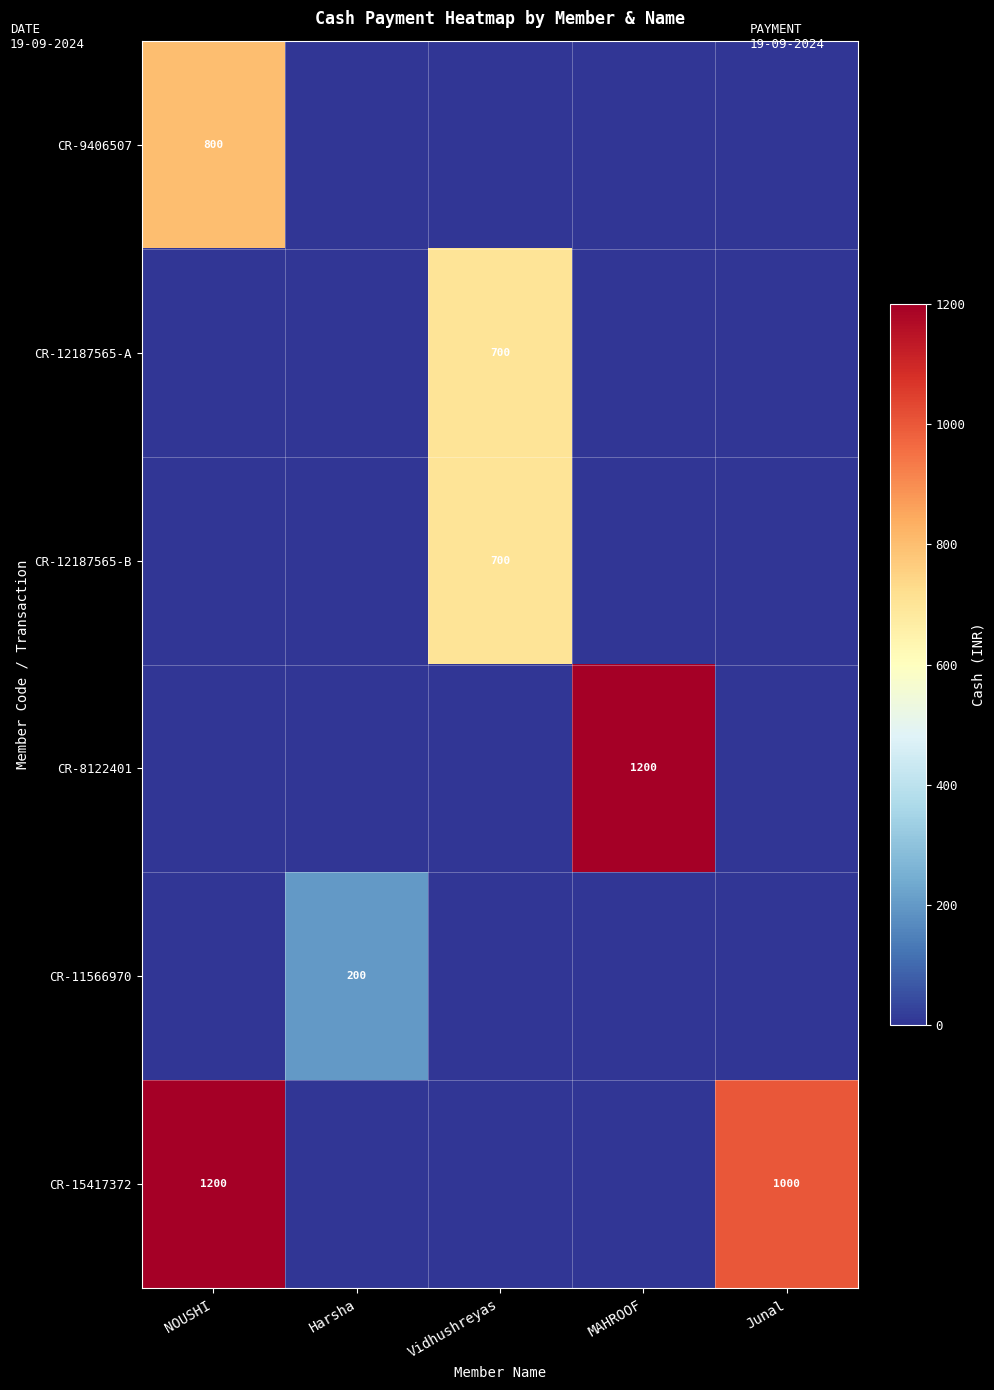

Count the number of data series in this chart.

6